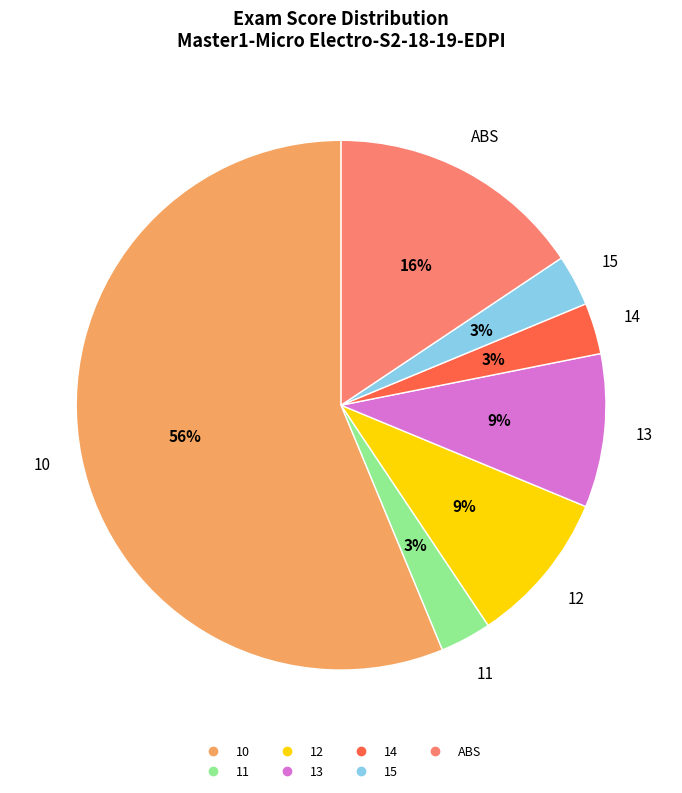

How many segments does this pie chart have?

7